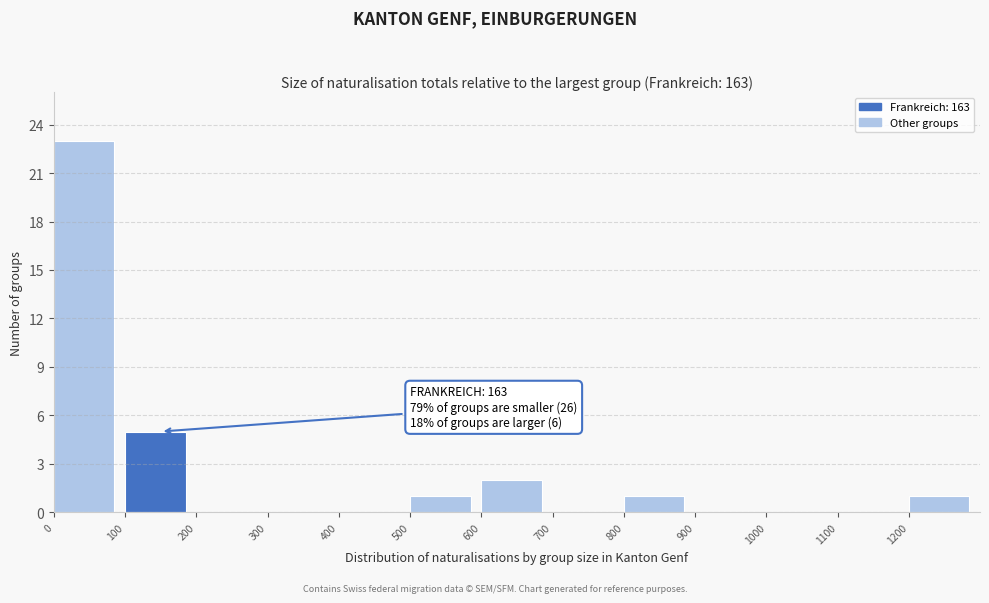

Over which range of the x-axis is the bar tallest?

0 to 100